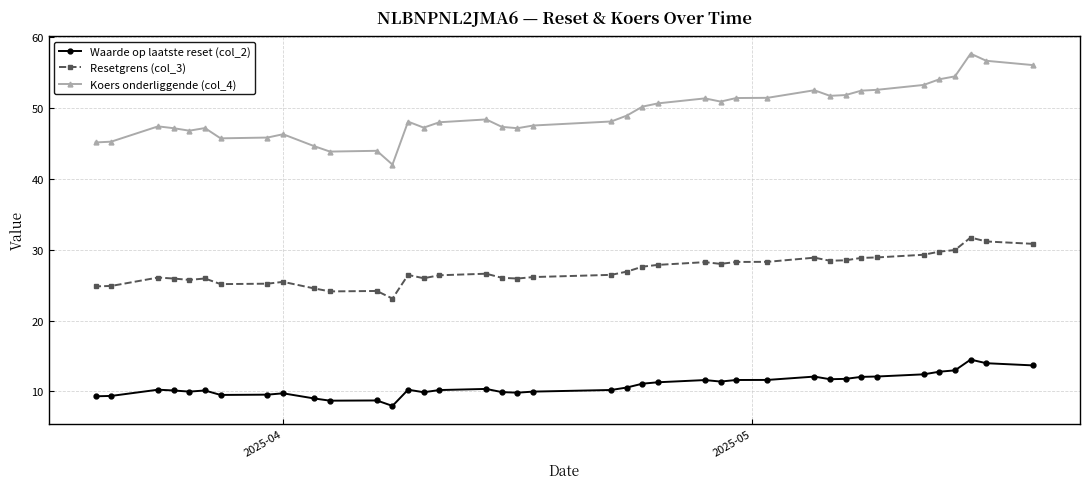

Which series has the largest range (max minus min)?

Koers onderliggende (col_4)